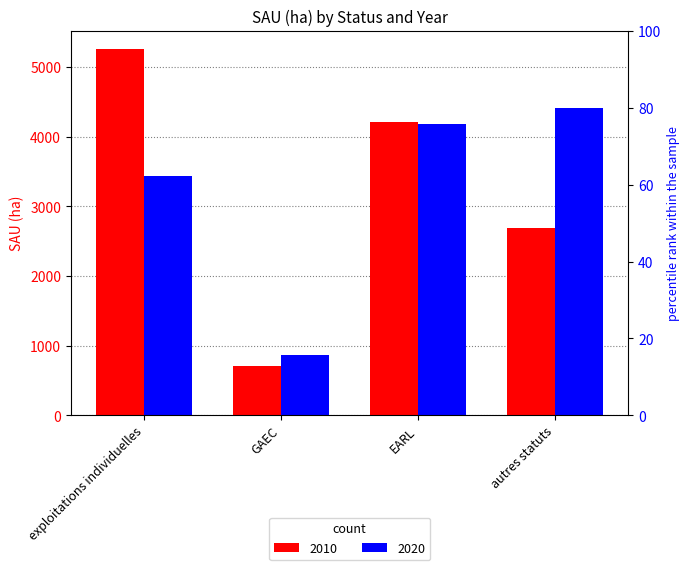

Is the value of 2010 at exploitations individuelles greater than the value of 2020 at GAEC?

Yes